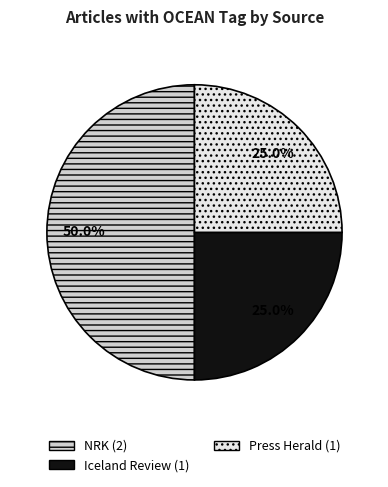

Count the number of slices in the pie.

3